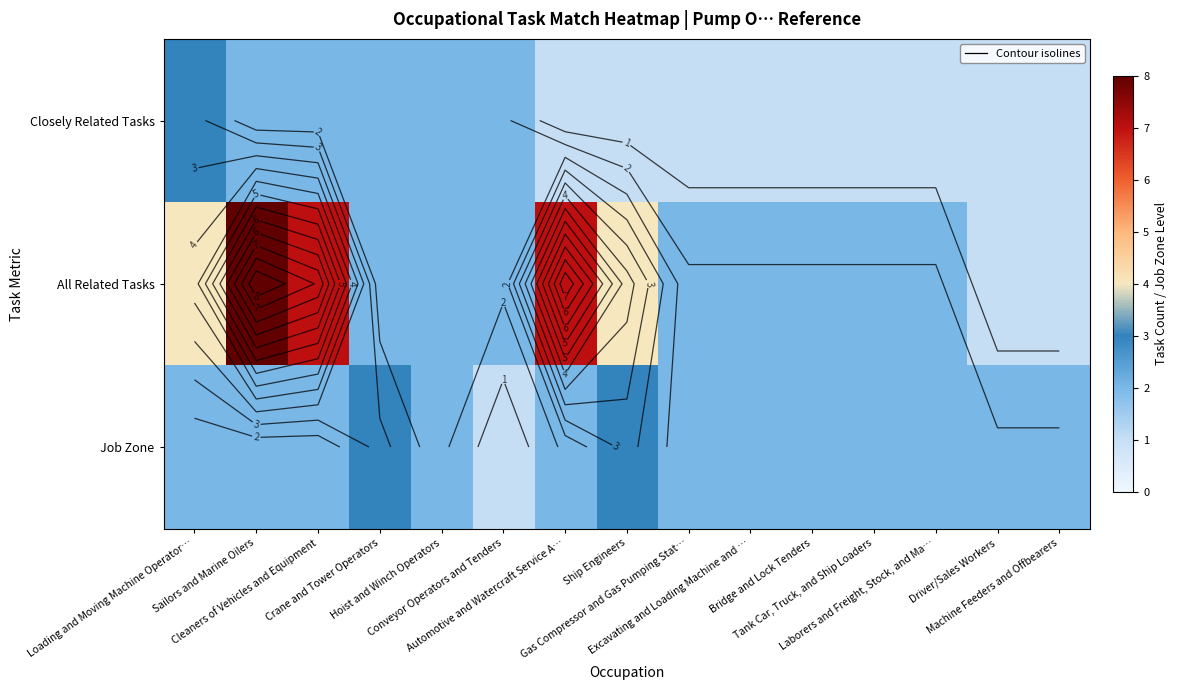

Which has a higher value, Gas Compressor and Gas Pumping Stat… or Laborers and Freight, Stock, and Ma…?

Gas Compressor and Gas Pumping Stat…